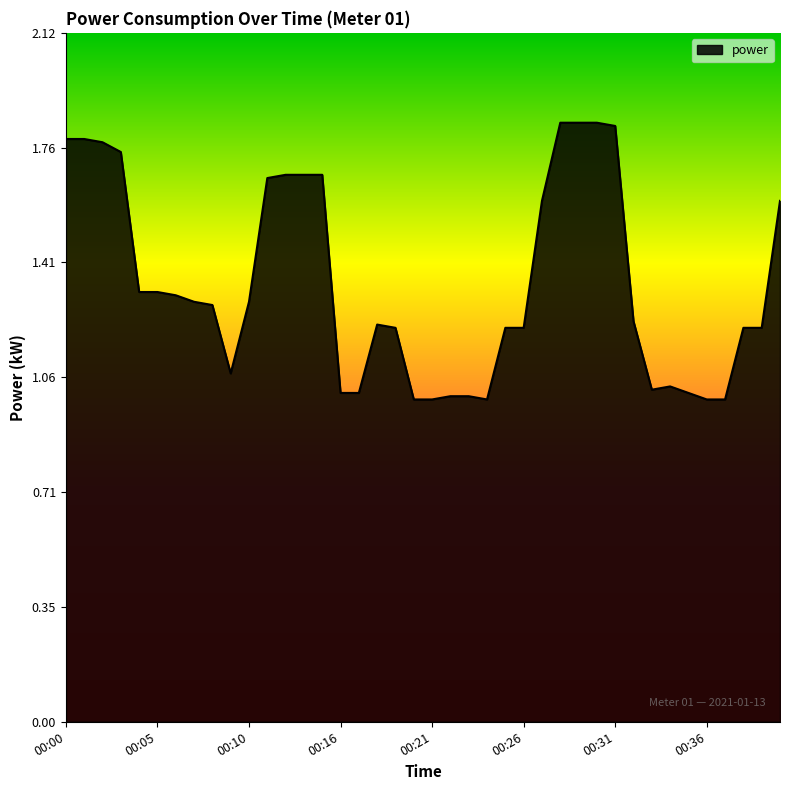

Does the chart have visible grid lines?

No